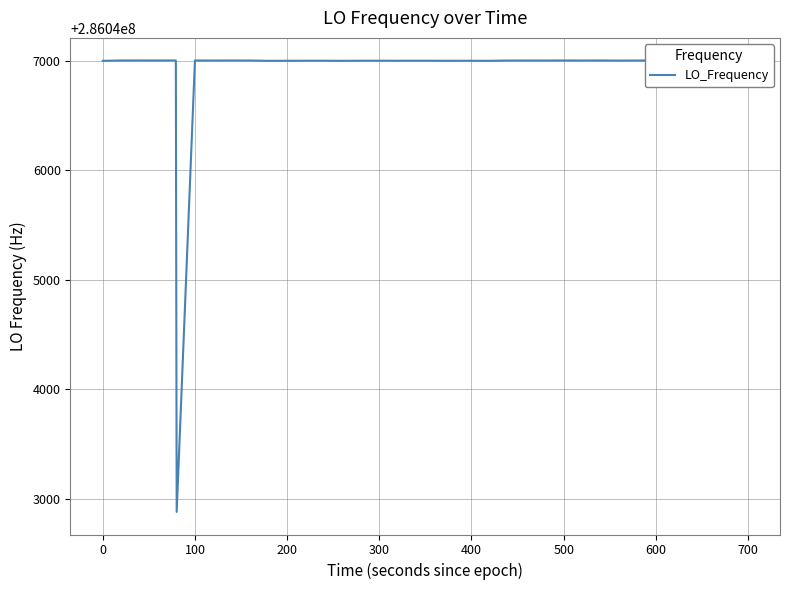

What is the value of the 12th point from the left?

286046998.1